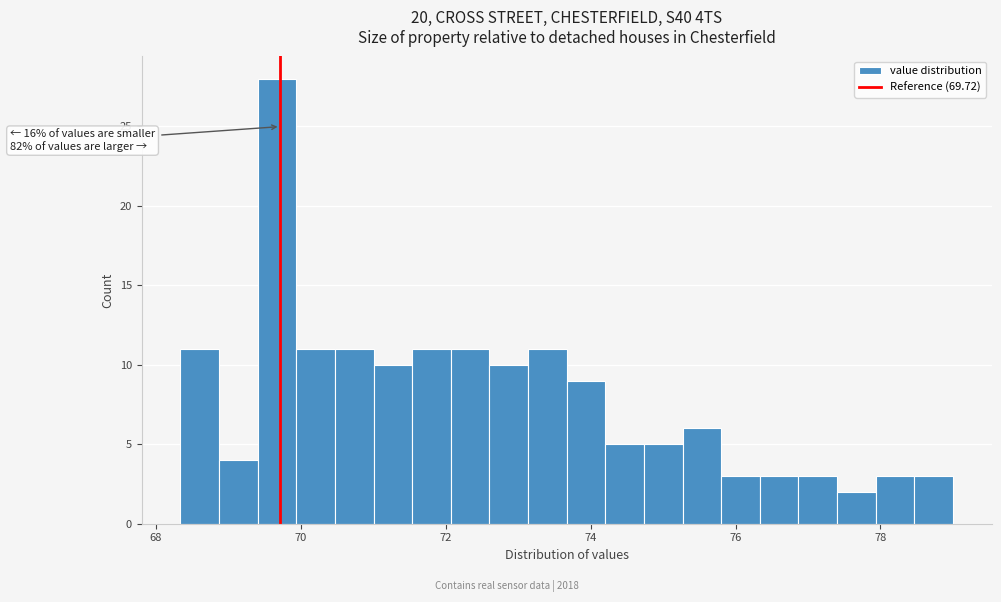

Read against the x-axis, roughly where is the centre of the tallest bar?

69.6